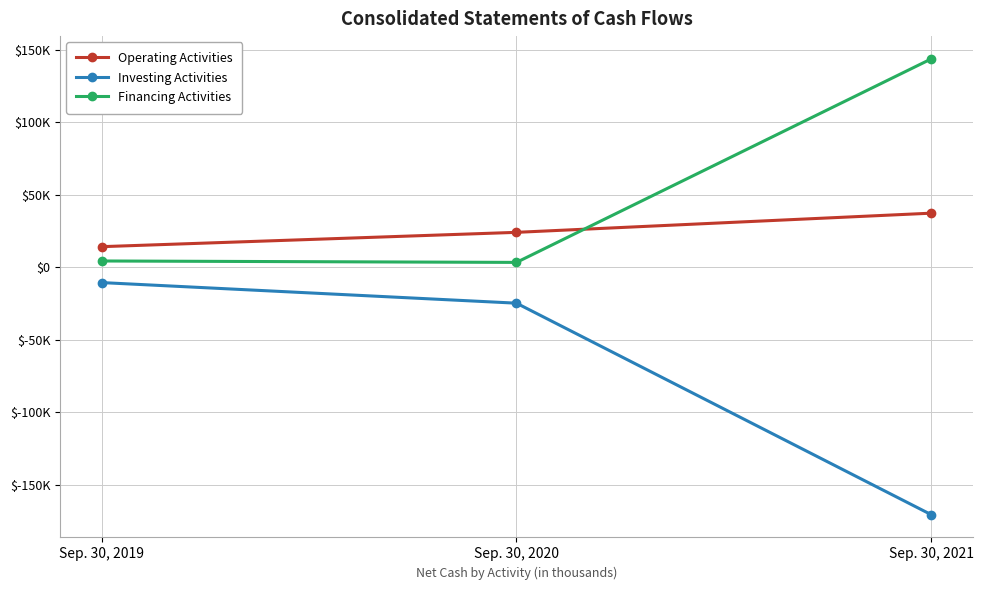

Which series has the largest range (max minus min)?

Investing Activities